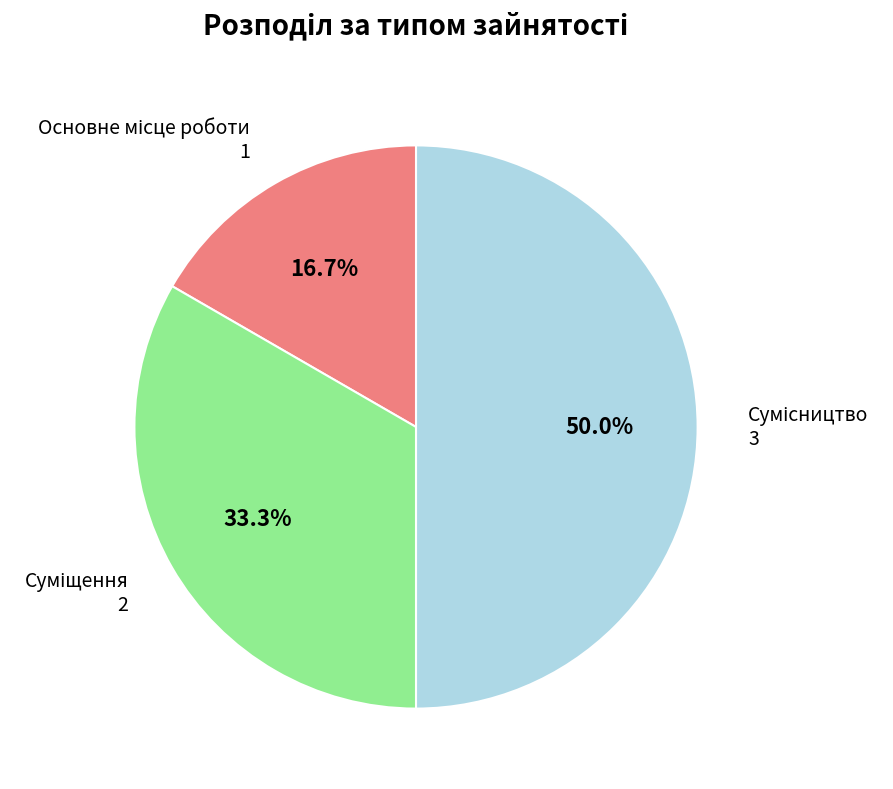

Which slice is the largest?

Сумісництво